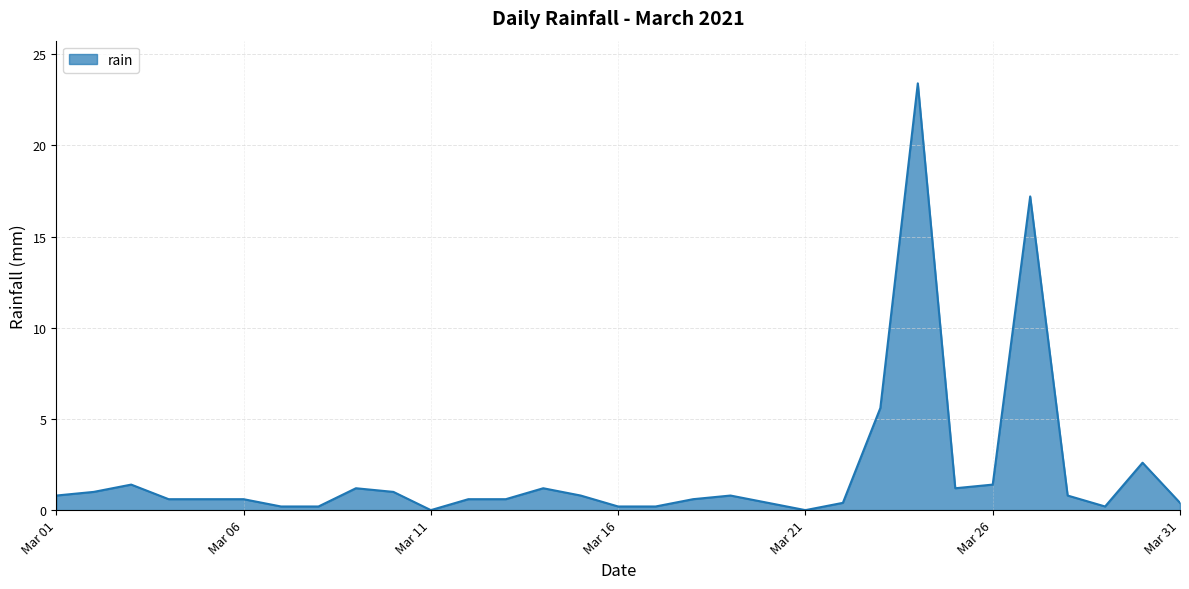

What is the greatest value displayed?

23.4